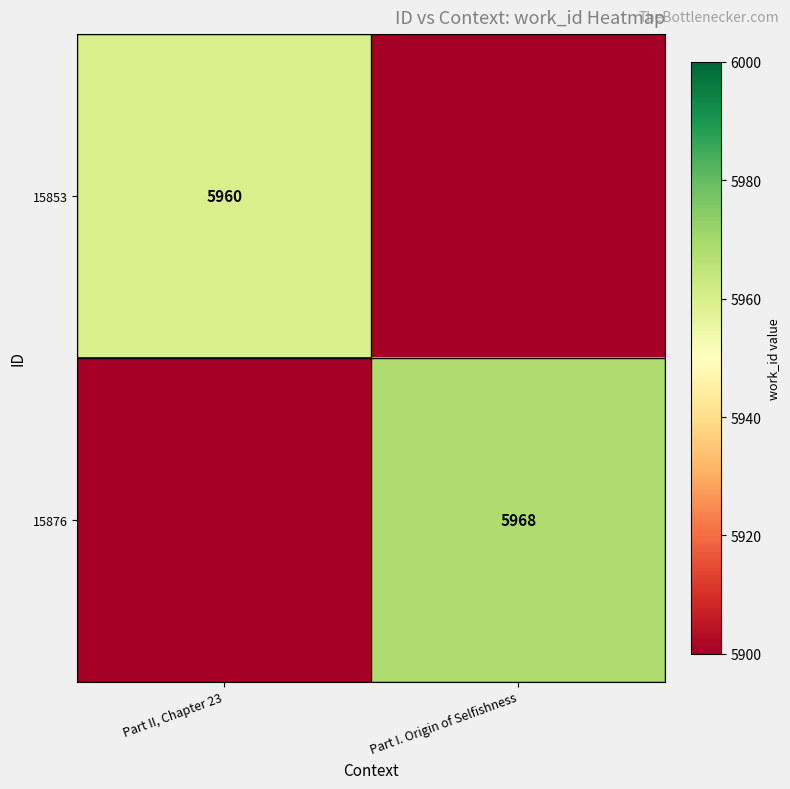

True or false: 15876 has a value of 9641 at Part I. Origin of Selfishness.

False